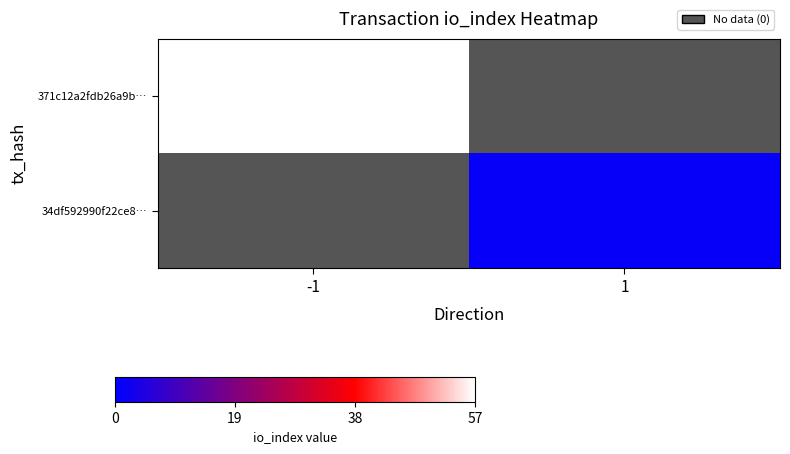

Which label corresponds to the largest value in the chart?

-1